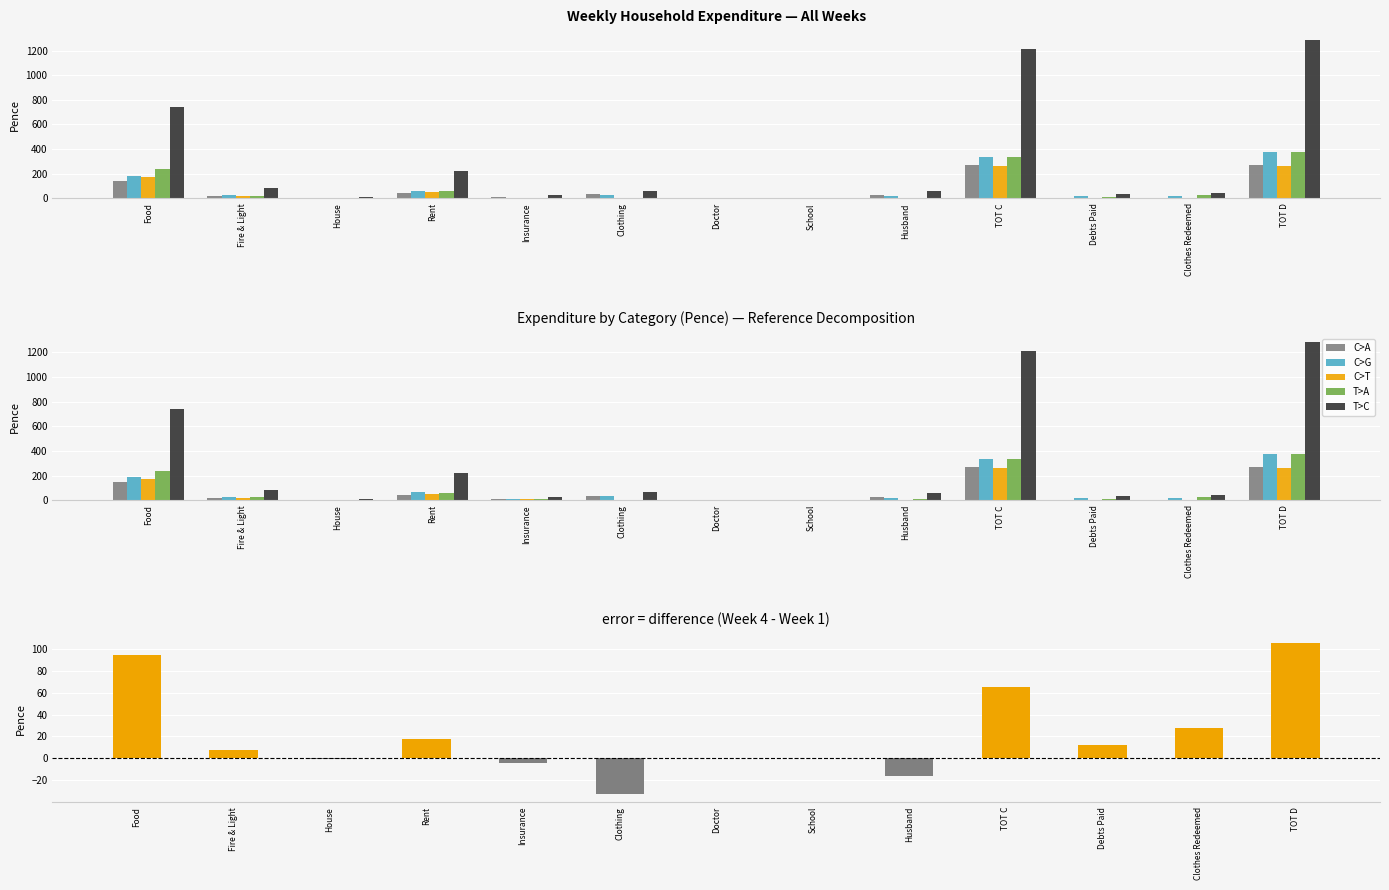

Is it true that Total equals 33.0 at Debts Paid?

True